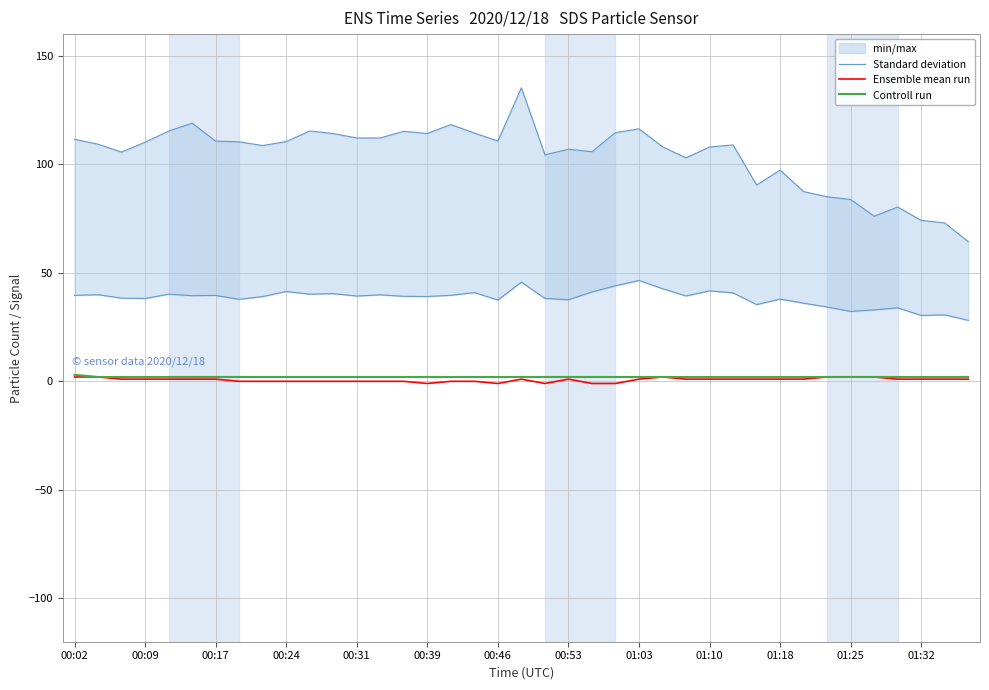

Is the value of Standard deviation at 21 greater than the value of Controll run at 01:18?

Yes